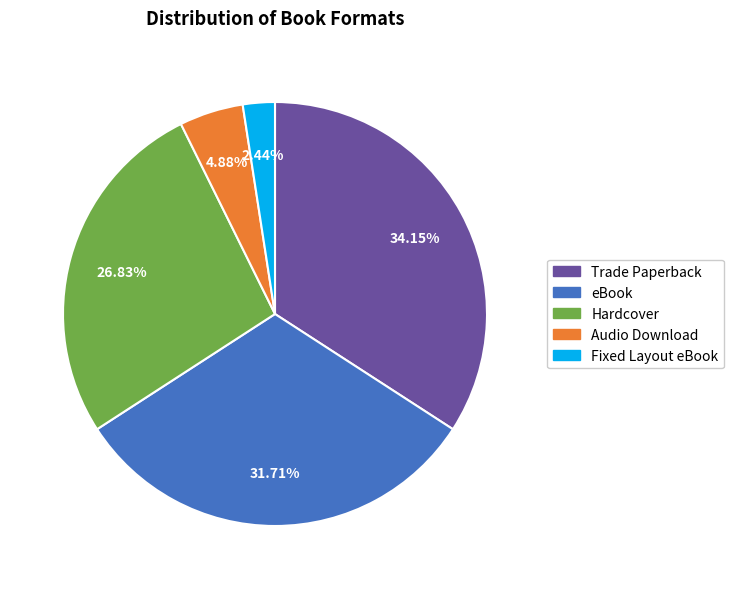

Rank the categories by value from highest to lowest.

Trade Paperback, eBook, Hardcover, Audio Download, Fixed Layout eBook